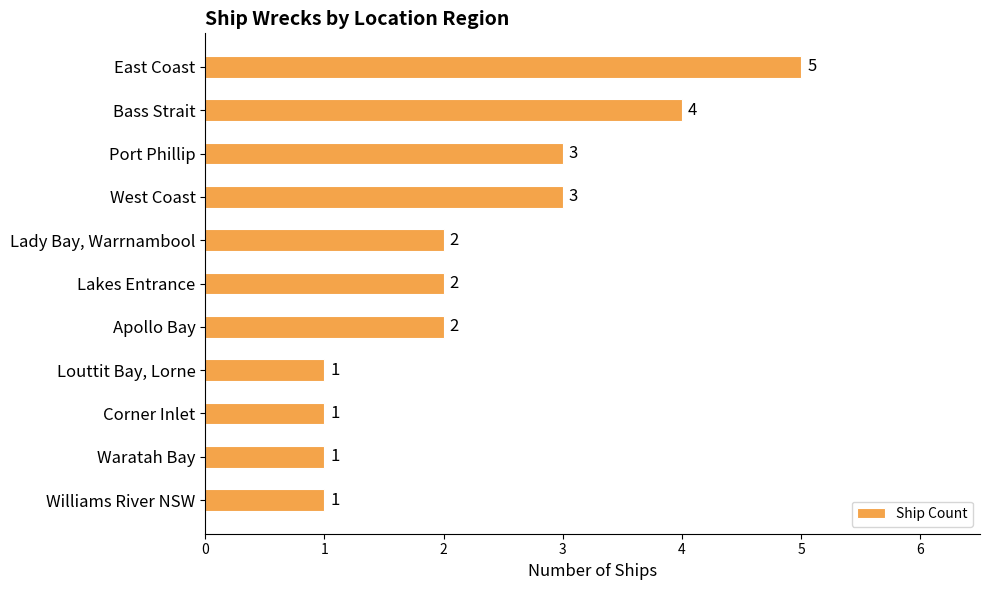

Is it true that the value at Apollo Bay is 2?

True